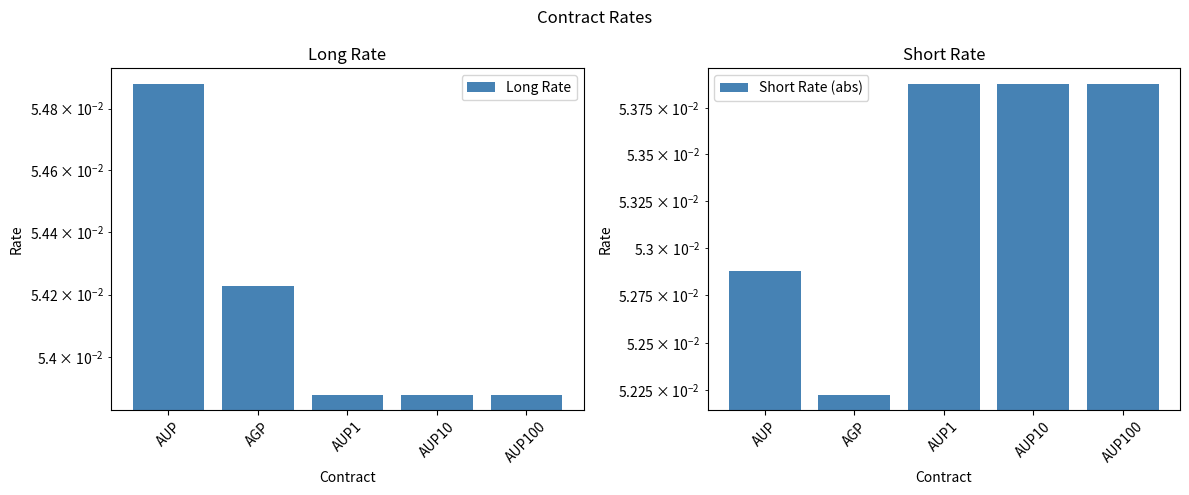

What is the greatest value displayed?

0.1